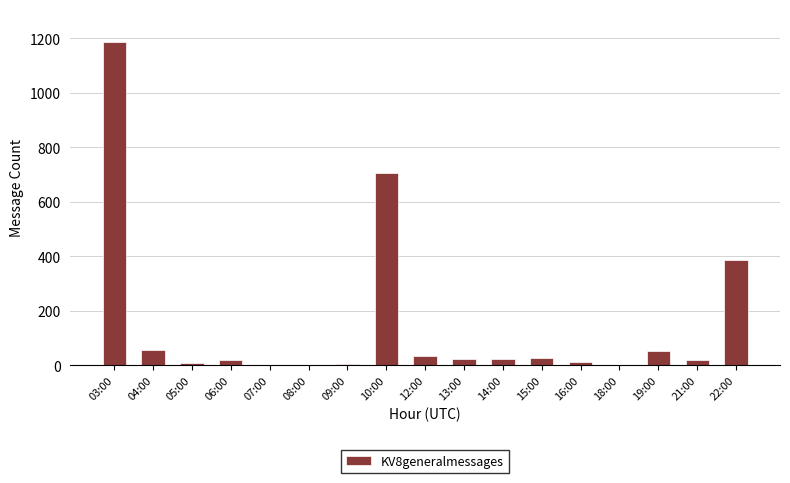

Between 22:00 and 19:00, which is larger?

22:00